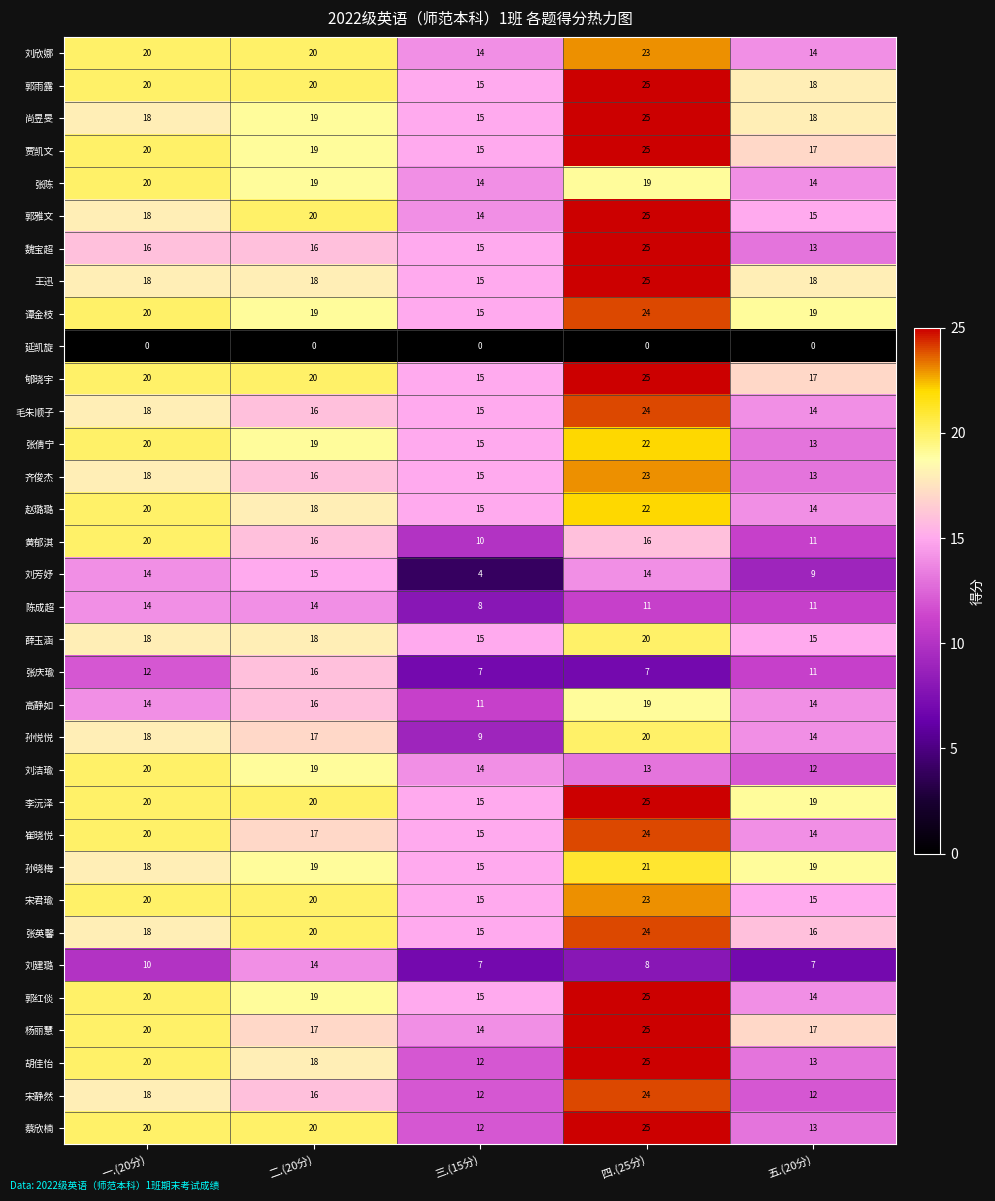

Is it true that 宋静然 equals 6 at 四.(25分)?

False